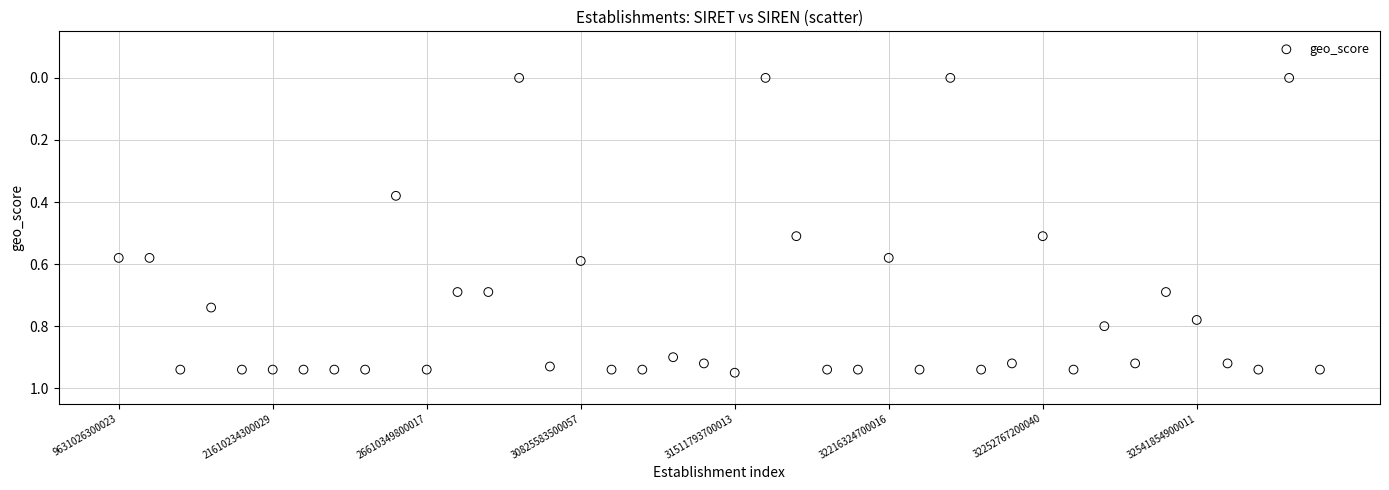

Count the number of points in this scatter plot.

40